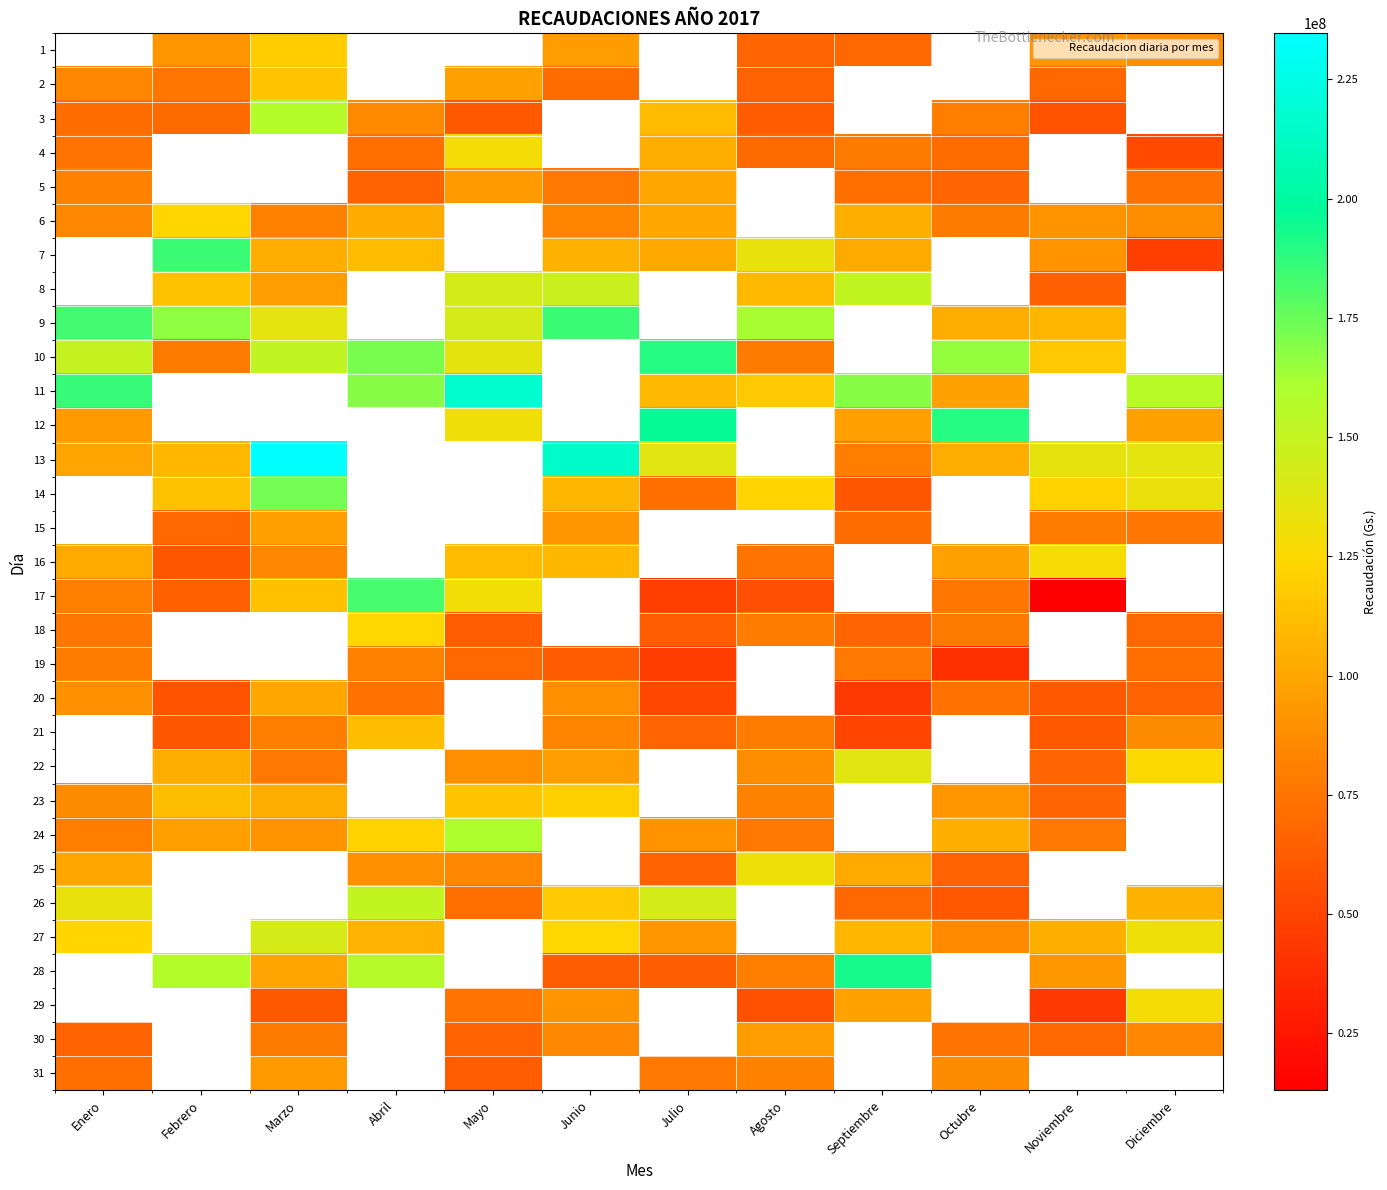

True or false: 20 has a value of 143316137.3 at Enero.

False